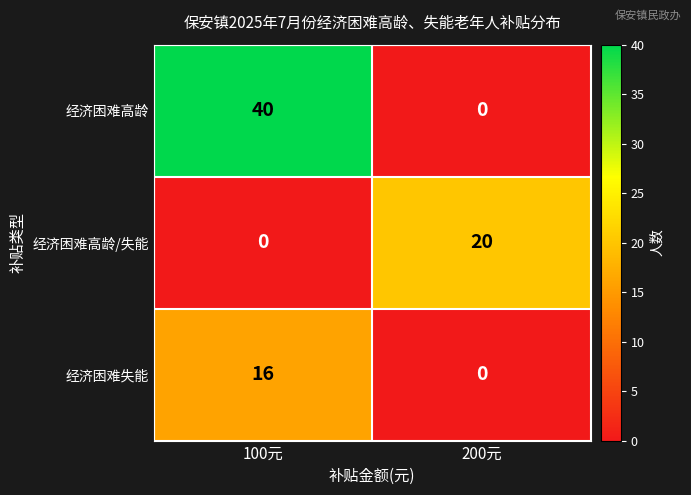

Reading left to right, transcribe all the data shown in this chart.

经济困难高龄: 100元=40	200元=0
经济困难高龄/失能: 100元=0	200元=20
经济困难失能: 100元=16	200元=0